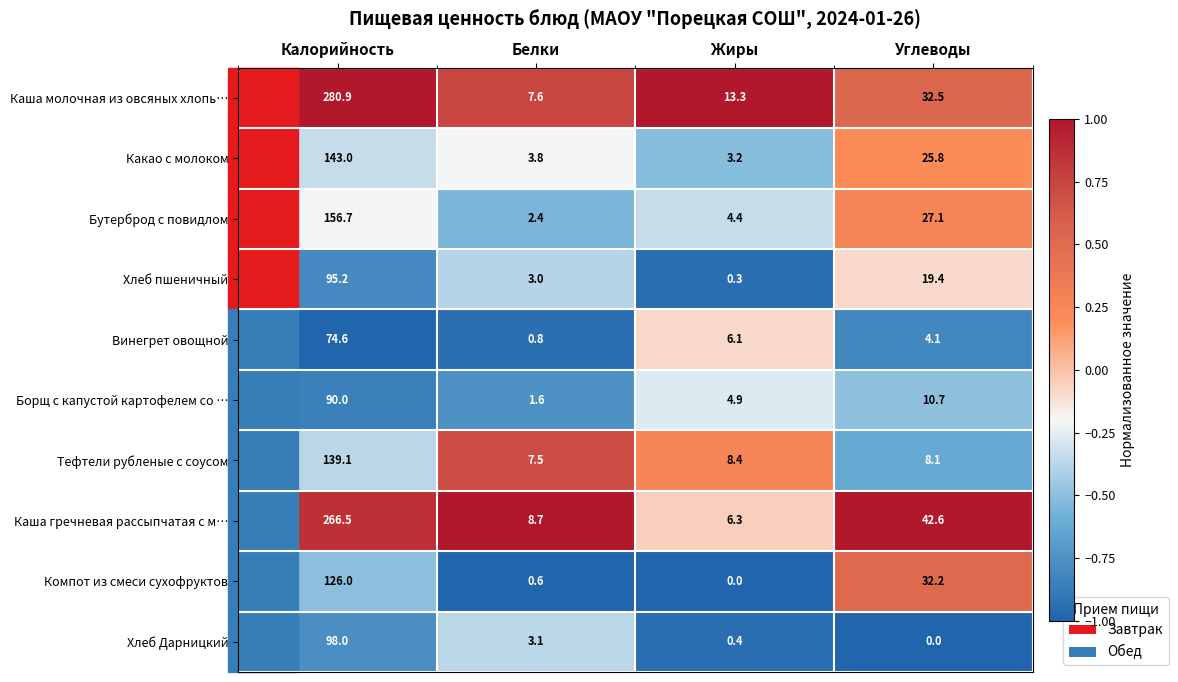

Which series has the widest spread of values?

Каша молочная из овсяных хлопь…